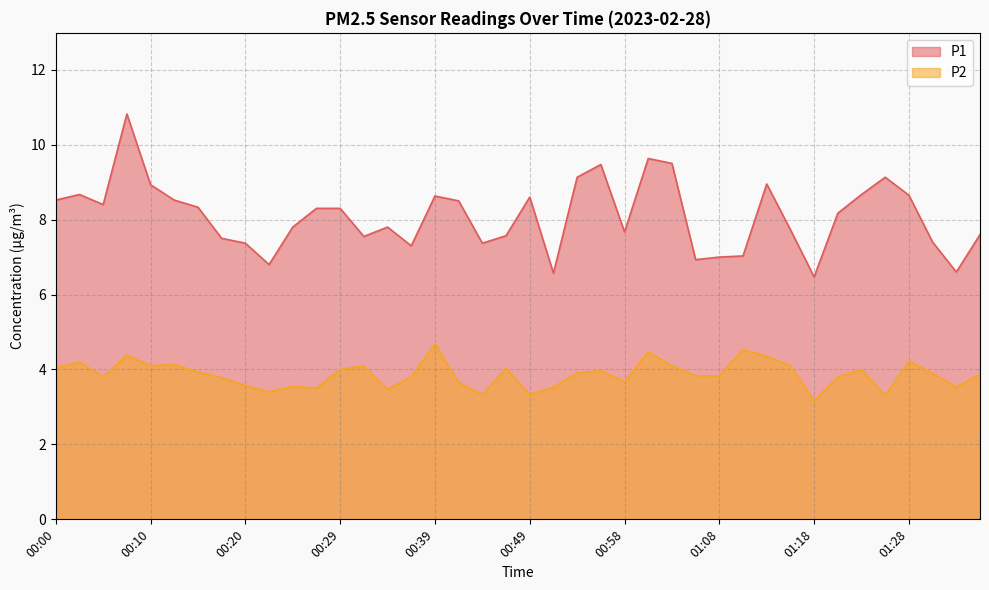

How many values in the P1 series exceed 8?

21